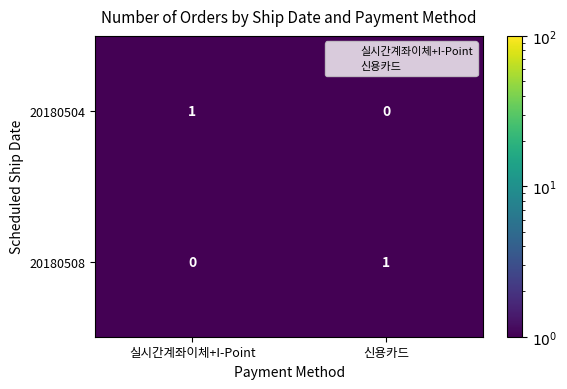

What is the total value across all series at 신용카드?

1